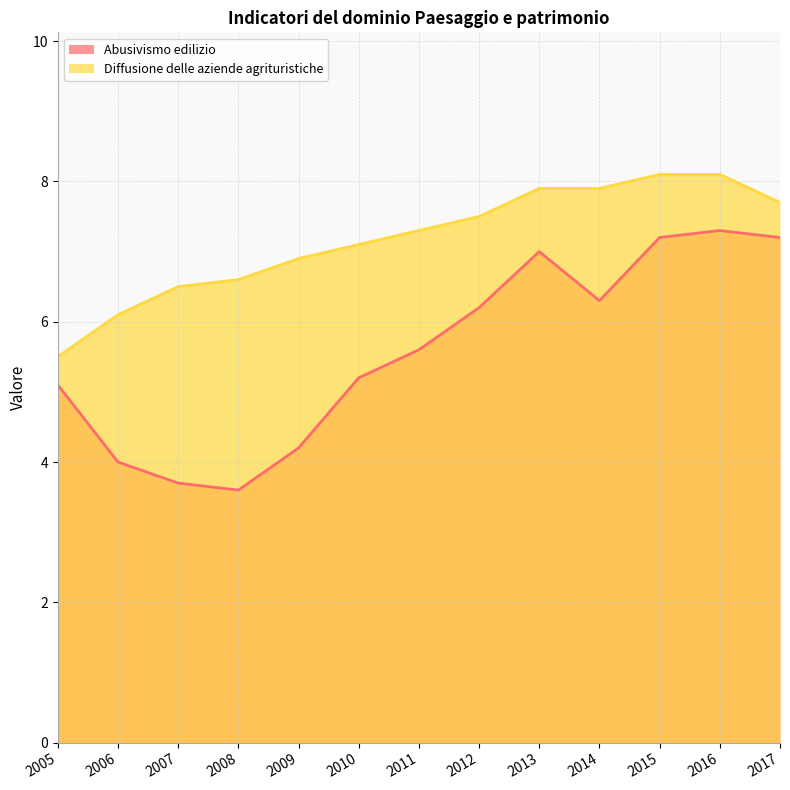

At which category does the chart reach its peak across all series?

2015